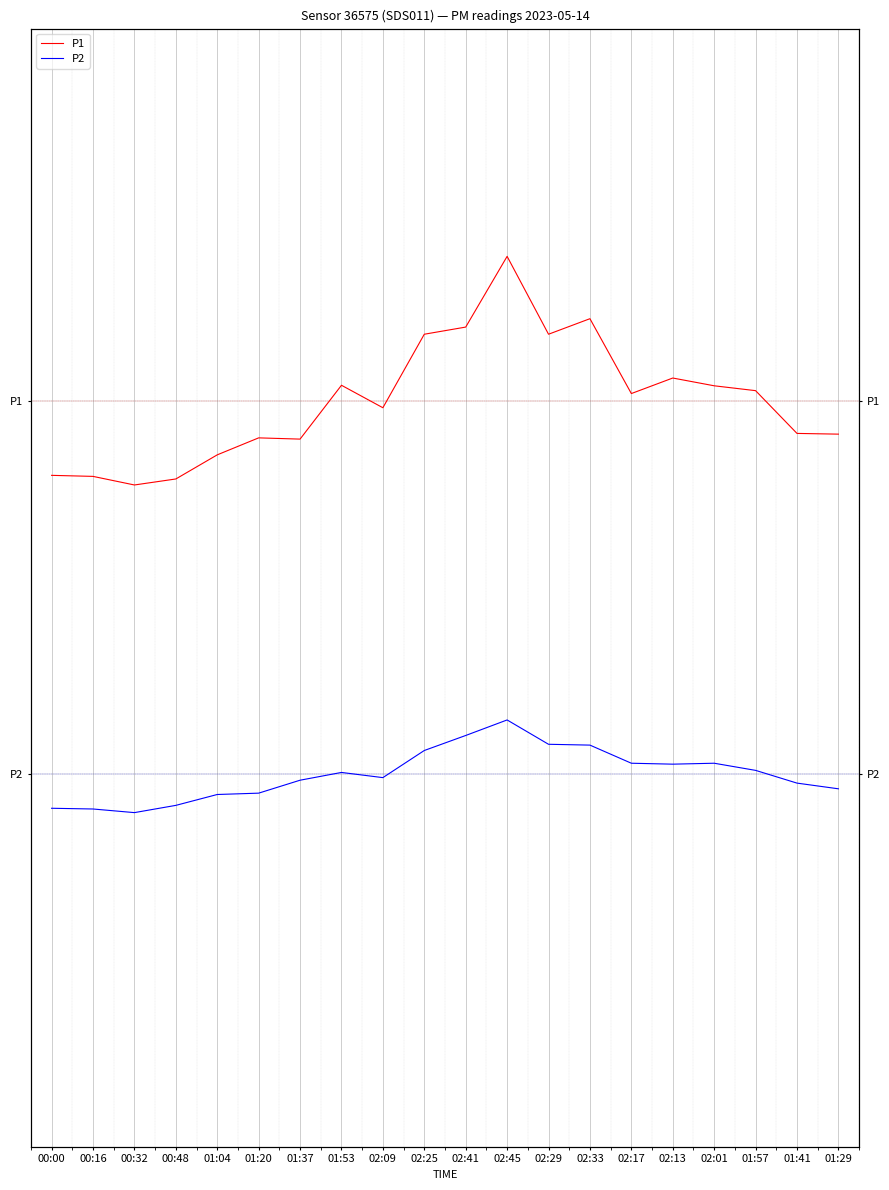

How many values in the P2 series are below -17?

13